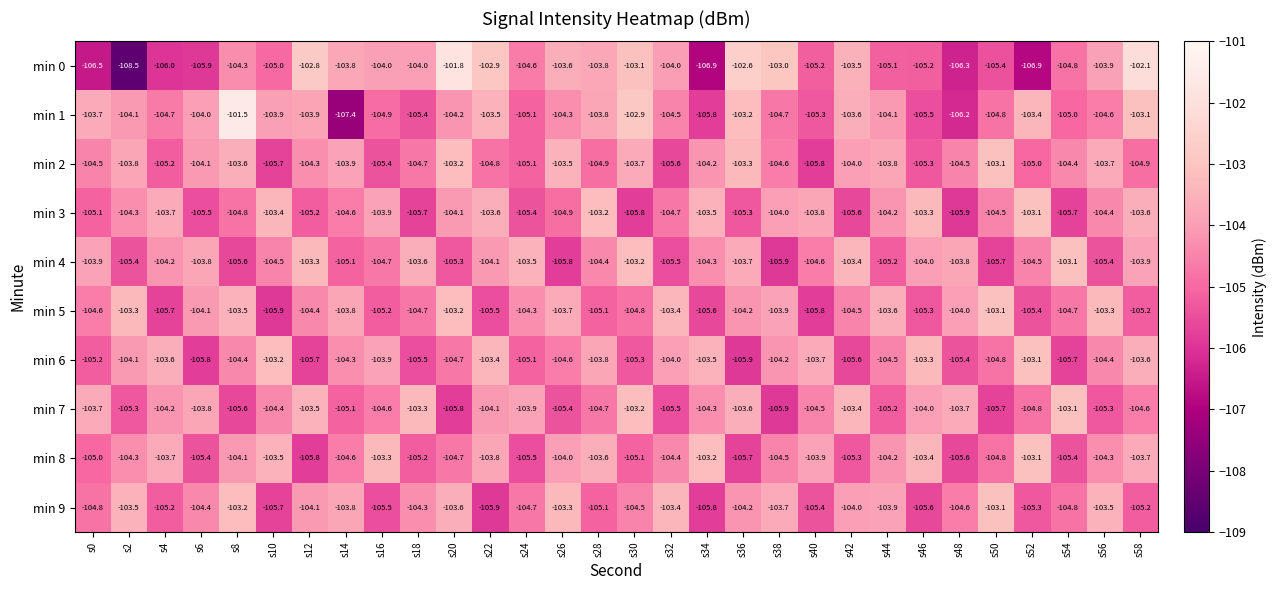

Rank the categories by min 9 value from lowest to highest.

s22, s34, s10, s46, s16, s40, s52, s4, s58, s28, s0, s54, s24, s48, s30, s6, s18, s36, s12, s42, s44, s14, s38, s20, s2, s56, s32, s26, s8, s50